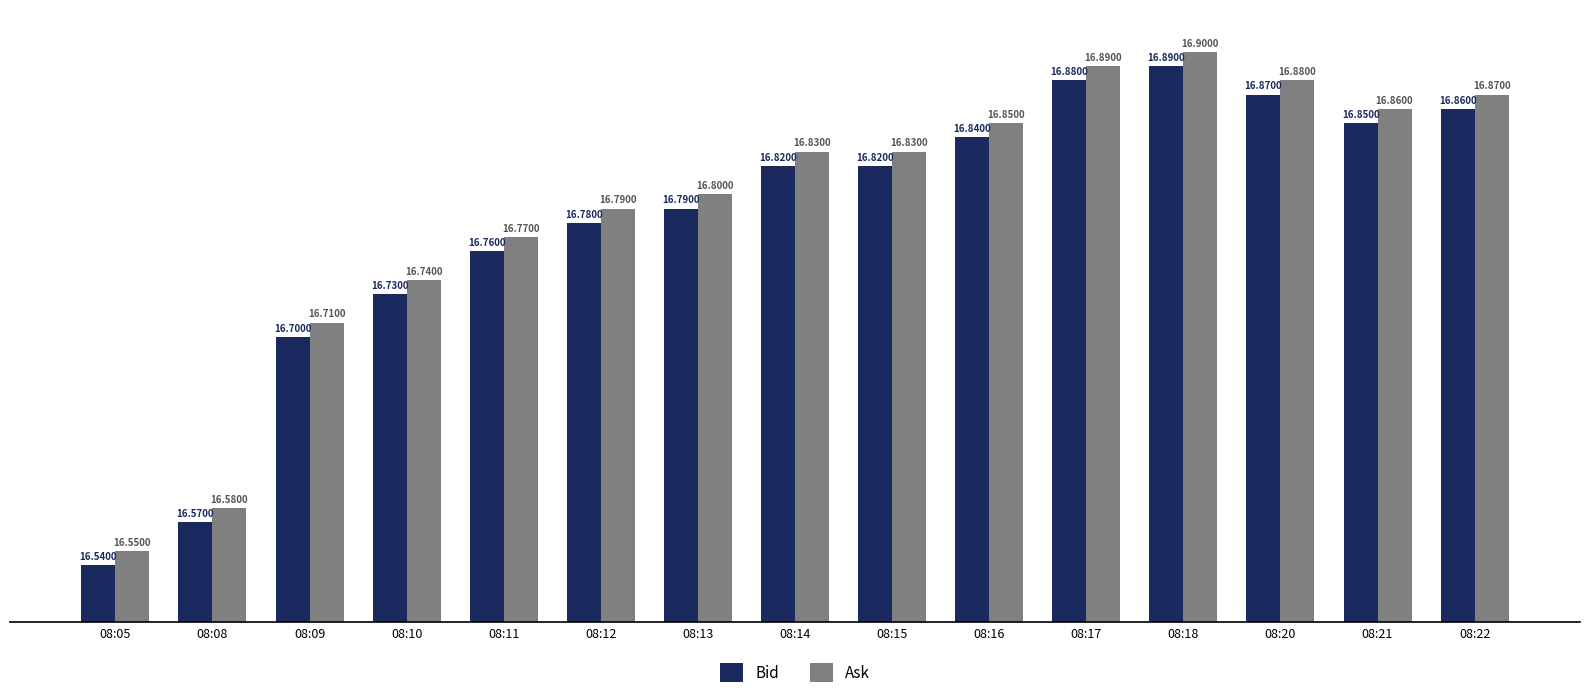

Reading right to left, list all the values displayed in this chart.

Bid: 16.9	16.9	16.9	16.9	16.9	16.8	16.8	16.8	16.8	16.8	16.8	16.7	16.7	16.6	16.5
Ask: 16.9	16.9	16.9	16.9	16.9	16.9	16.8	16.8	16.8	16.8	16.8	16.7	16.7	16.6	16.6